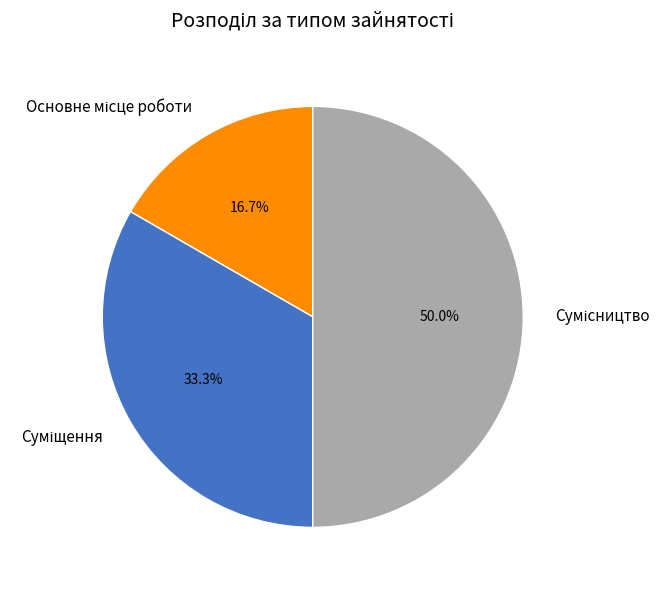

Approximately how many times larger is the value at Сумісництво compared to Основне місце роботи?

3.0